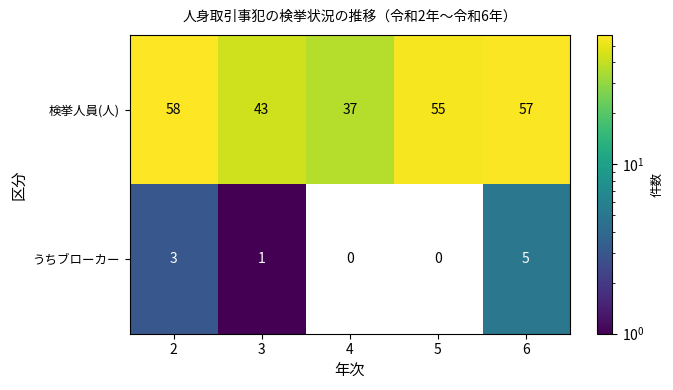

What is the lowest value of the 検挙人員(人) series?

37